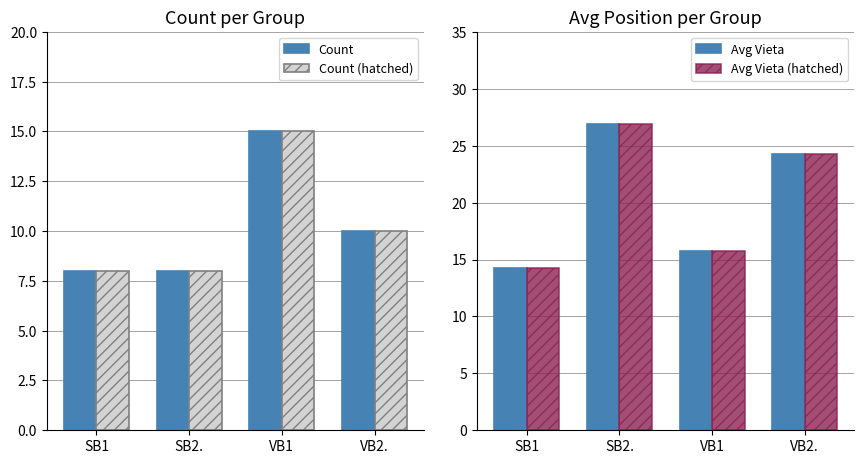

What position from the right is VB1?

2